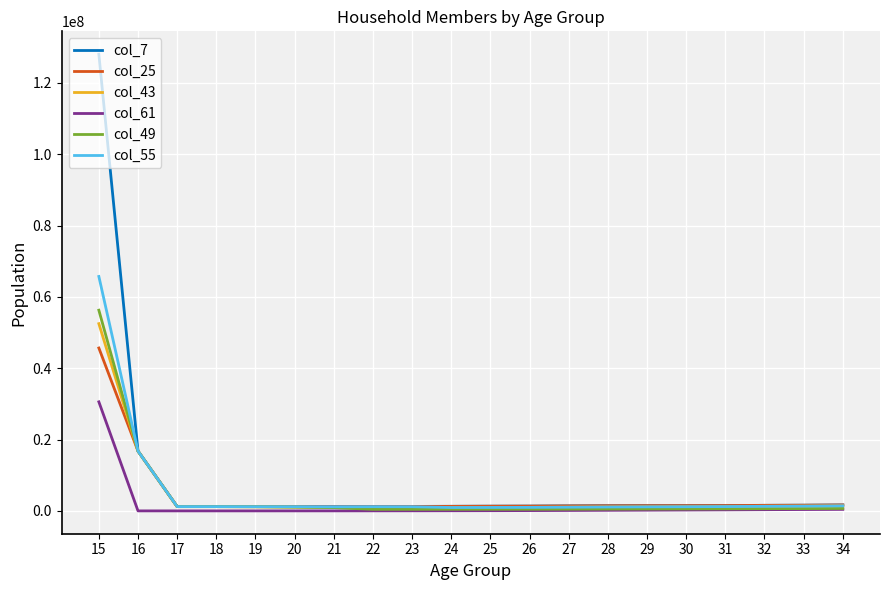

How many categories are shown in the chart?

20